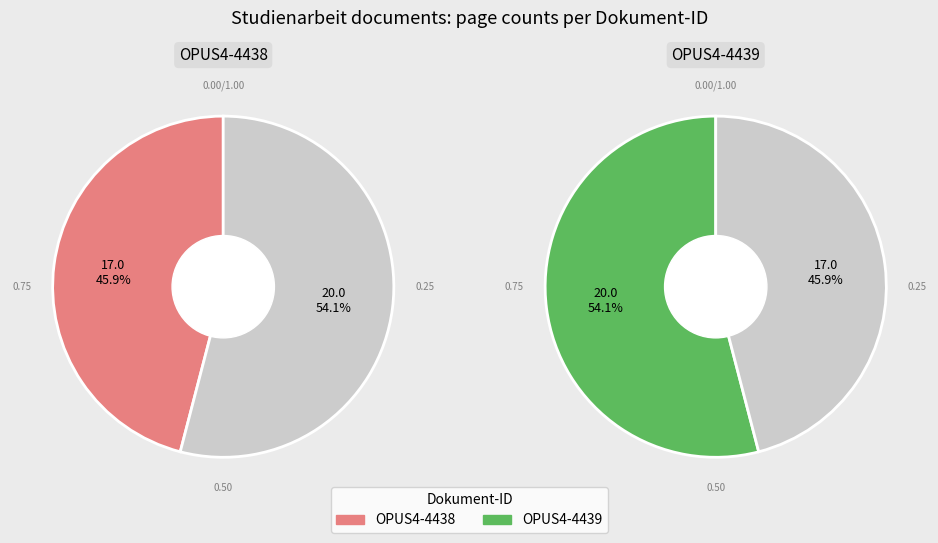

Rank the categories by value from lowest to highest.

OPUS4-4438, OPUS4-4439